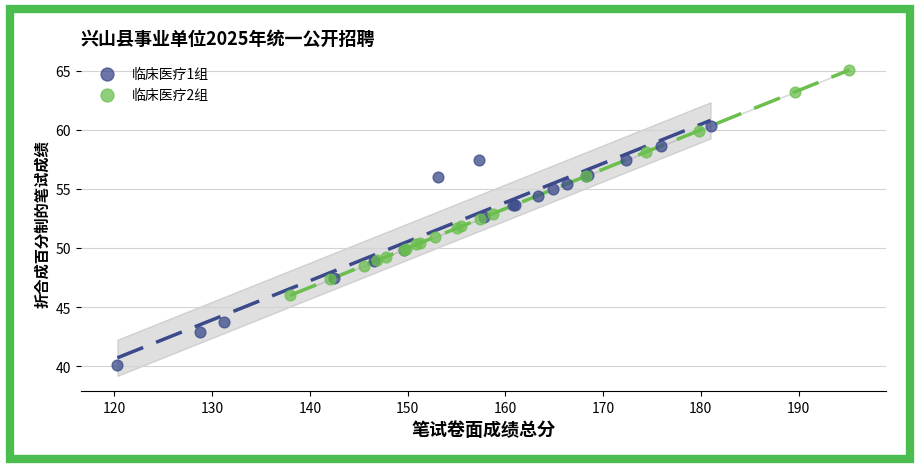

Which series reaches the maximum Y coordinate?

临床医疗2组